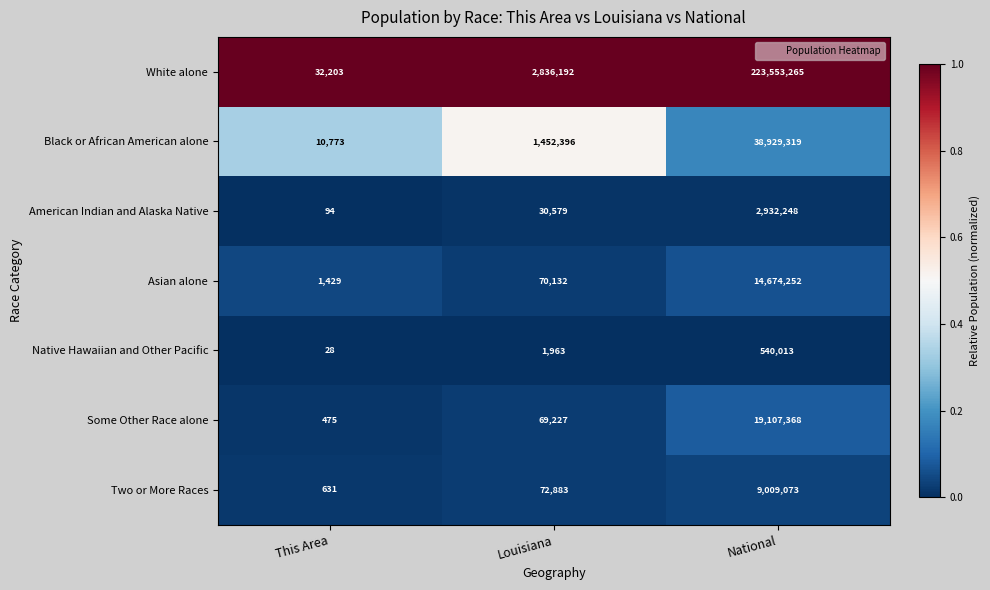

Which category has the highest value across all series?

National